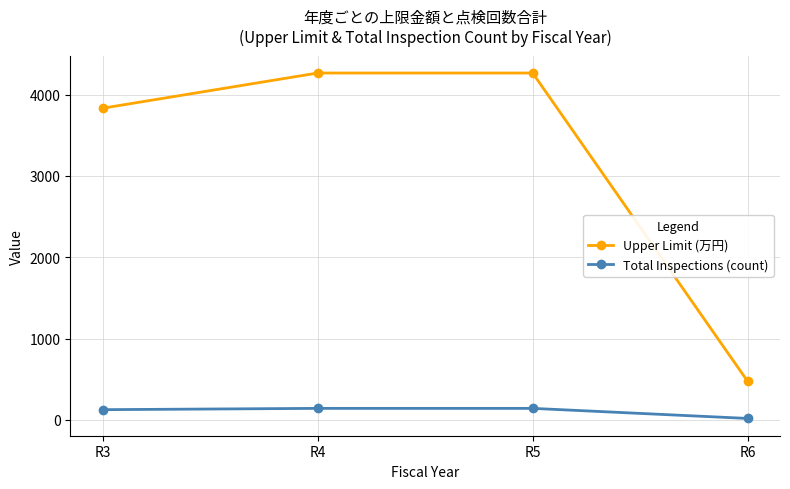

What is the total value across all series at R5?

4406.6